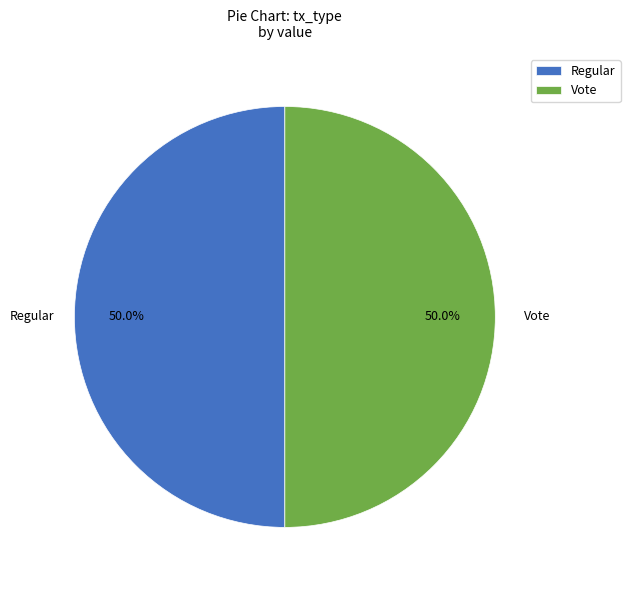

What is the ratio of the value at Regular to the value at Vote?

1.0